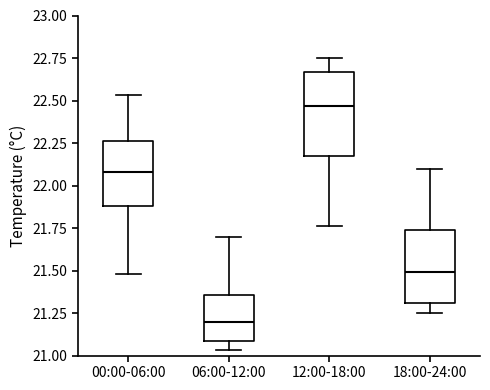

Reading left to right, read every box against the y-axis: the position of its median line, the range the box covers, and the ends of its whiskers. The values are not printed on the chart, so give them approximately, as read against the axis.

00:00-06:00: median 22.10, box 21.90 to 22.25, whiskers 21.50 to 22.55
06:00-12:00: median 21.20, box 21.10 to 21.35, whiskers 21.05 to 21.70
12:00-18:00: median 22.45, box 22.15 to 22.65, whiskers 21.75 to 22.75
18:00-24:00: median 21.50, box 21.30 to 21.75, whiskers 21.25 to 22.10